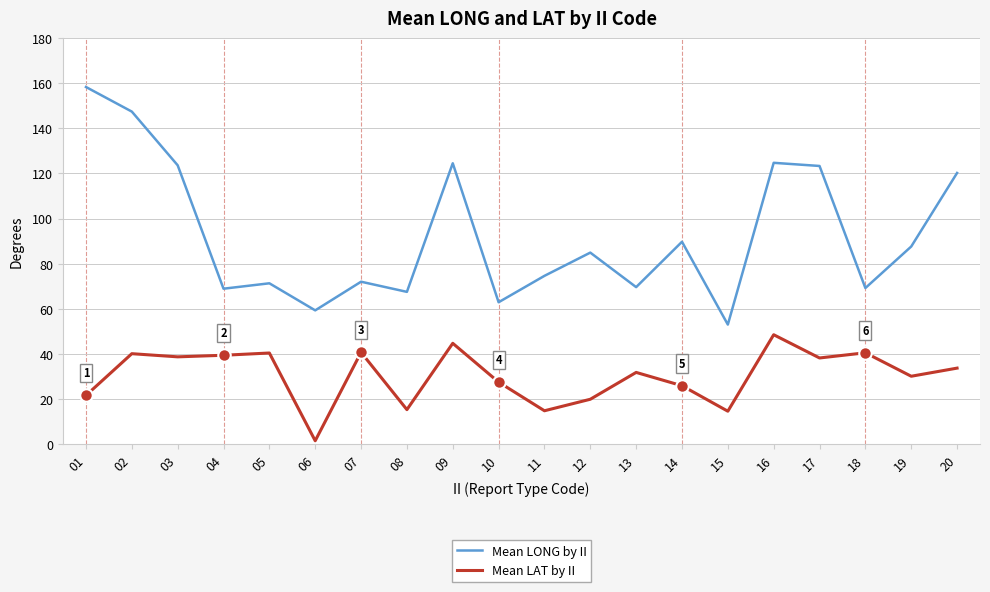

What is the greatest value displayed?

158.3